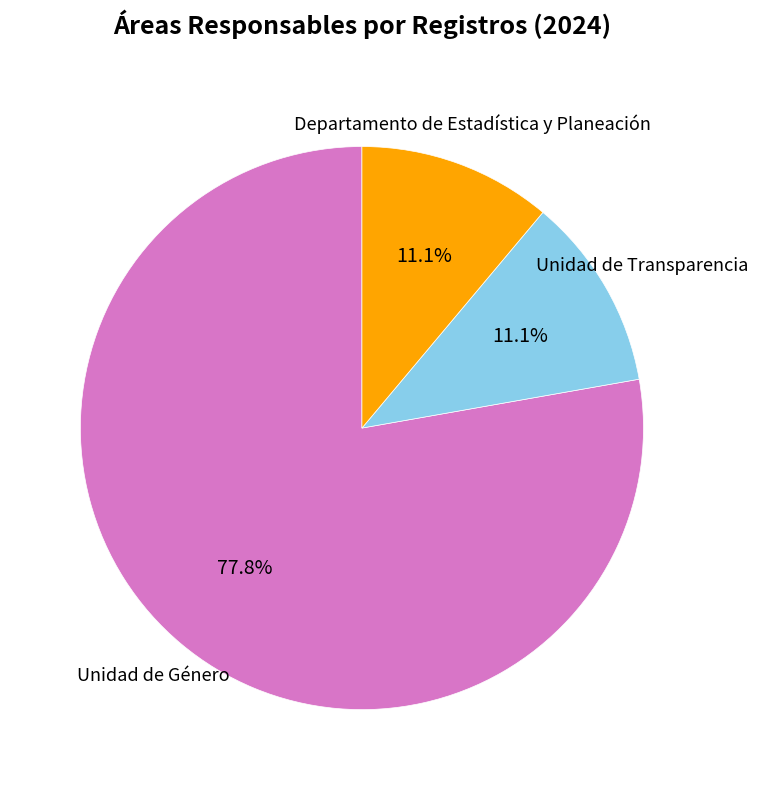

Is there a majority slice in this chart?

Yes